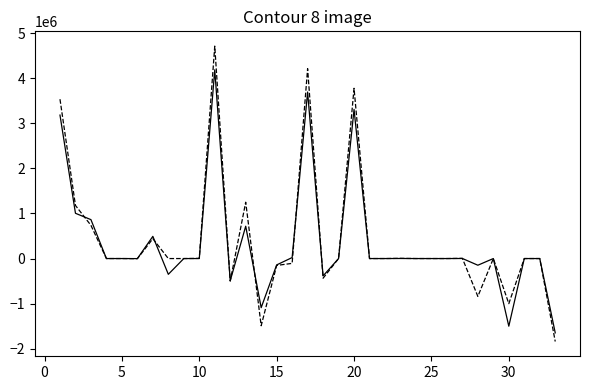

What is the smallest value displayed?

-1839576